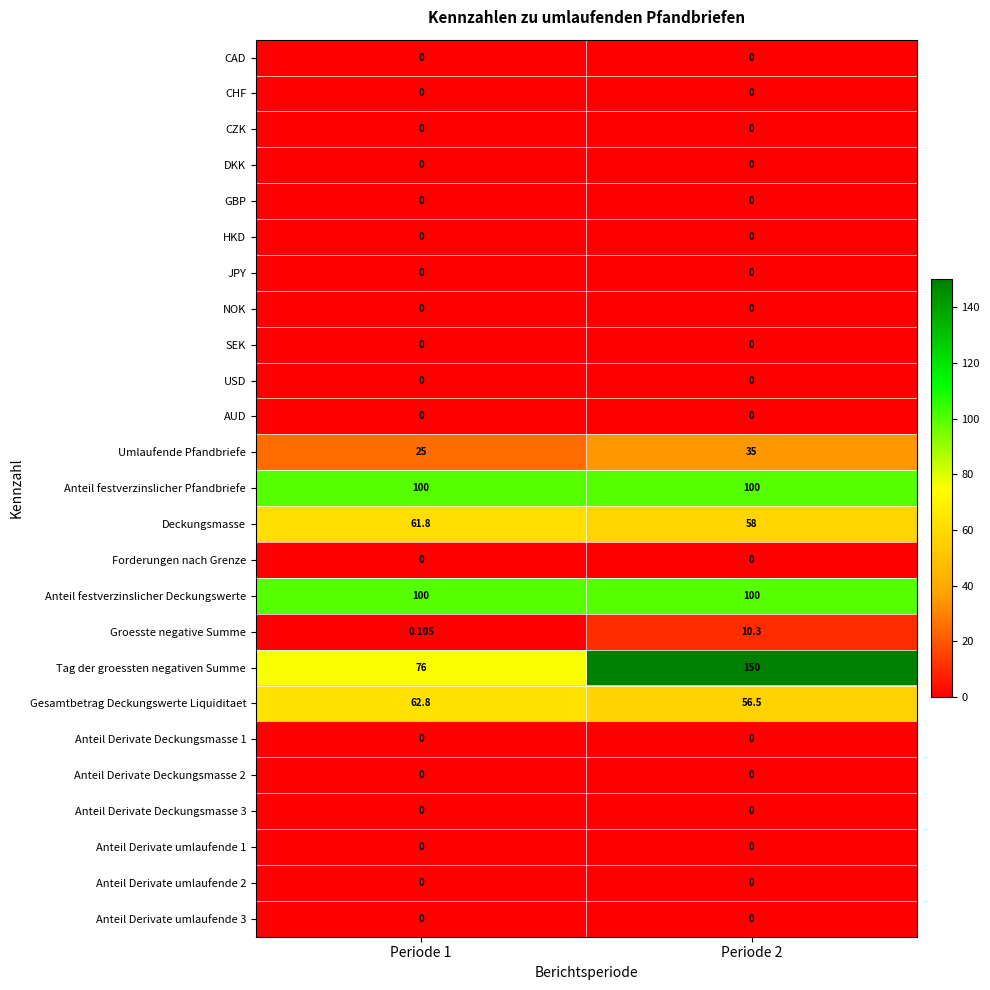

What is the greatest value displayed?

150.0